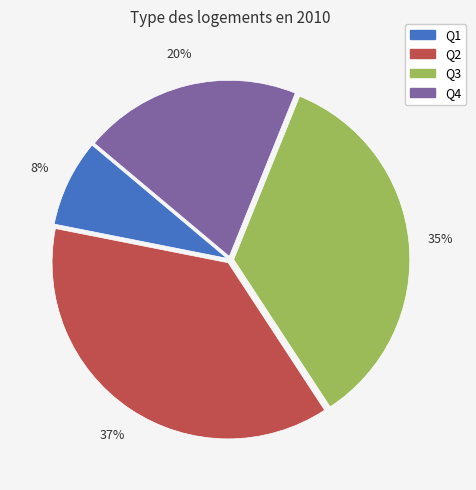

Approximately how many times larger is the value at Q1 compared to Q4?

0.4